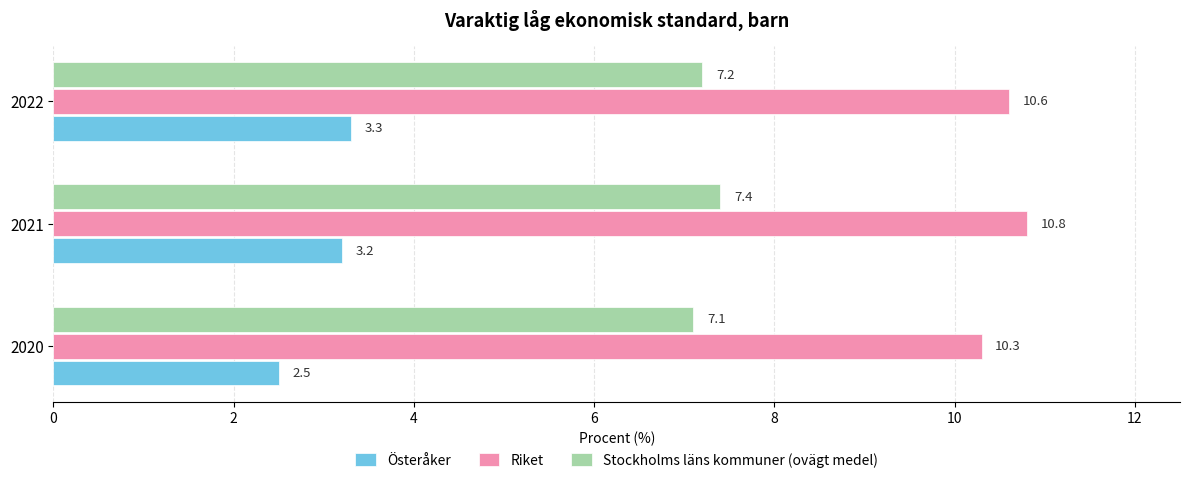

What is the sum of the Riket values at 2021 and 2022?

21.4